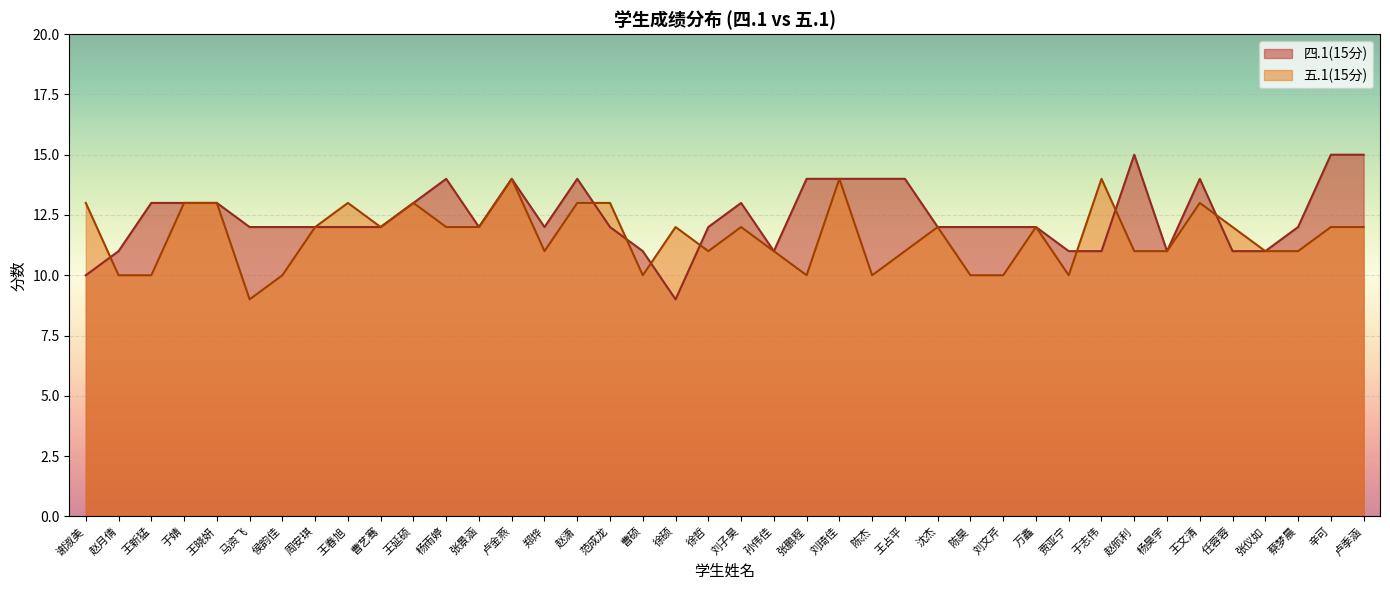

What is the greatest value displayed?

15